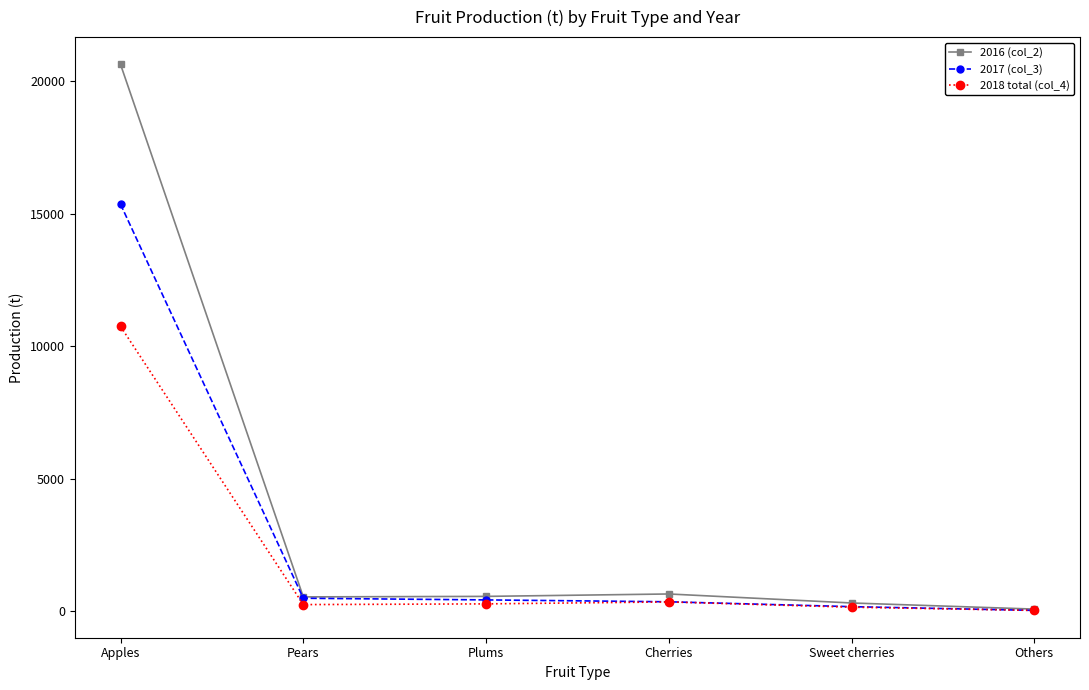

At how many categories does at least one series exceed 19332?

1